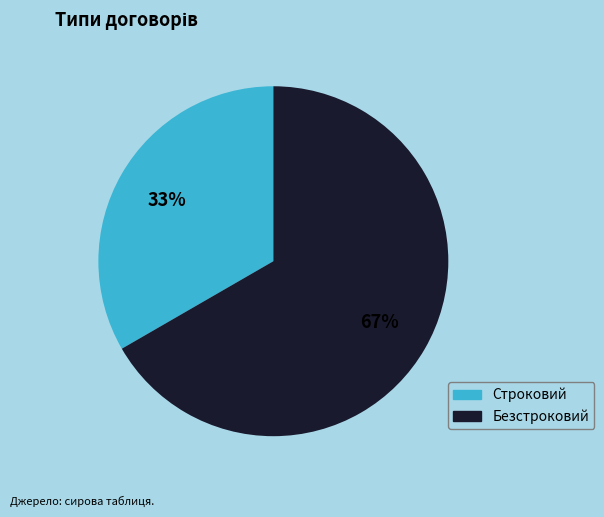

Which slice represents more than half of the pie?

Безстроковий